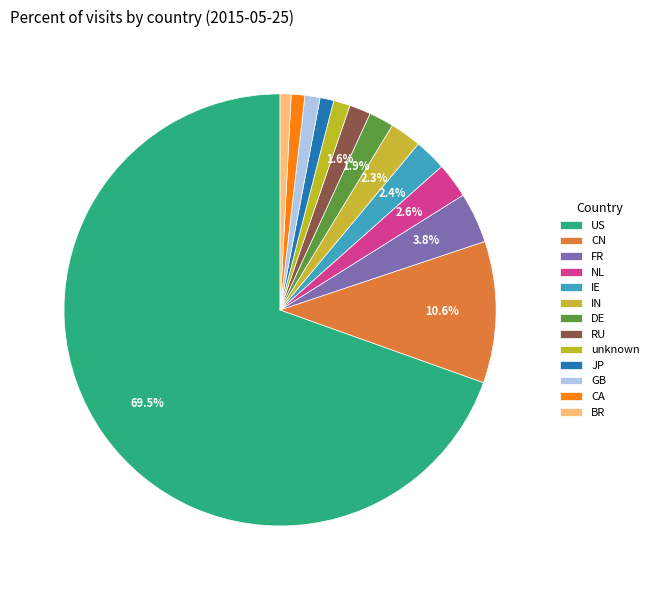

Does US represent more than half of the total?

Yes